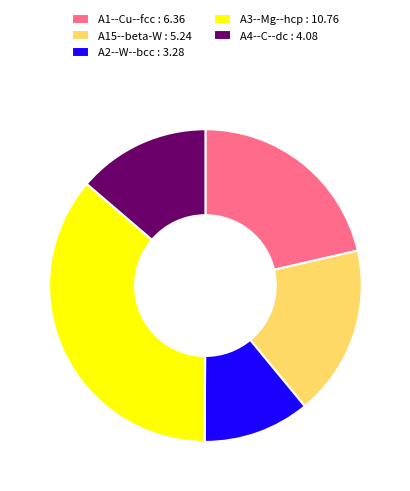

Is it true that A15--beta-W is 18% of the pie?

True